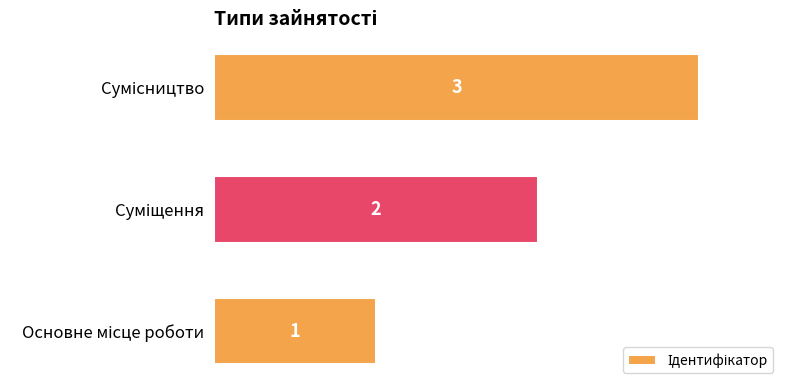

What is the greatest value displayed?

3